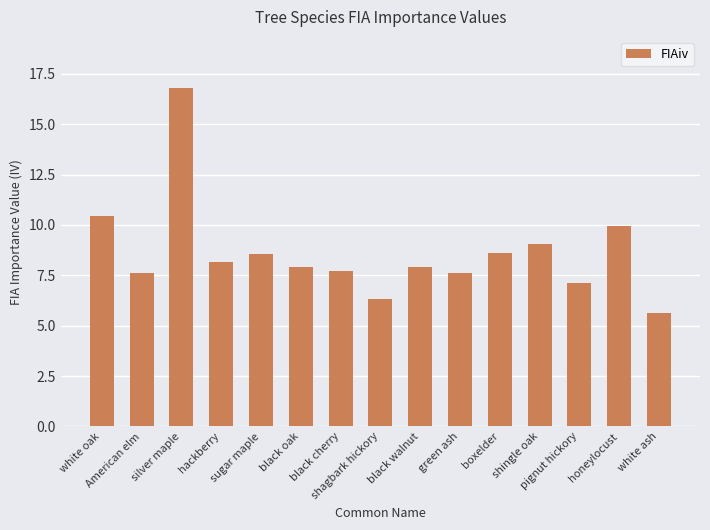

What is the value of the 7th bar from the left?

7.7